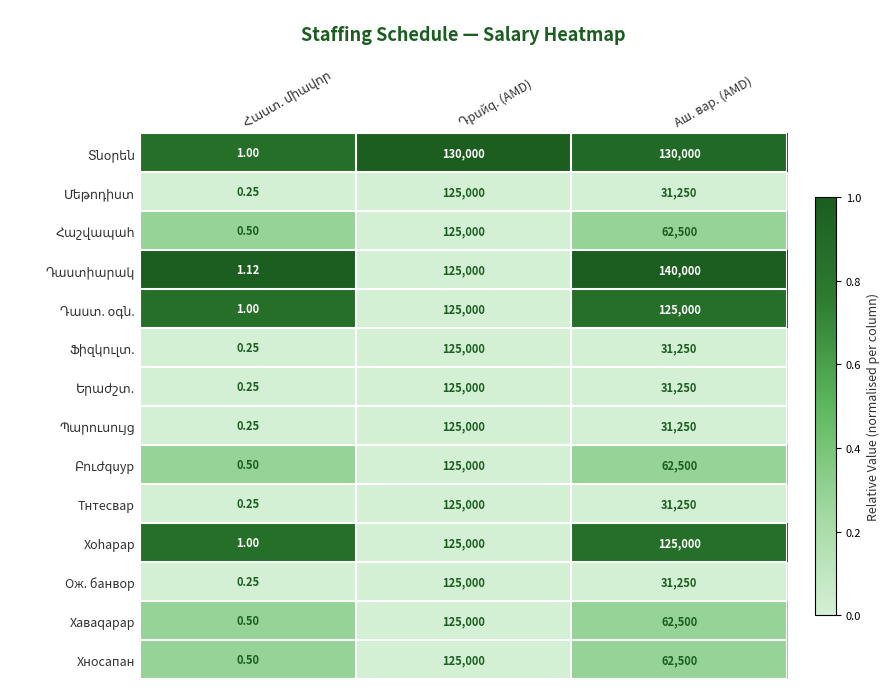

Where is Ож. банвор nearest to the value 62500?

Аш. вар. (AMD)